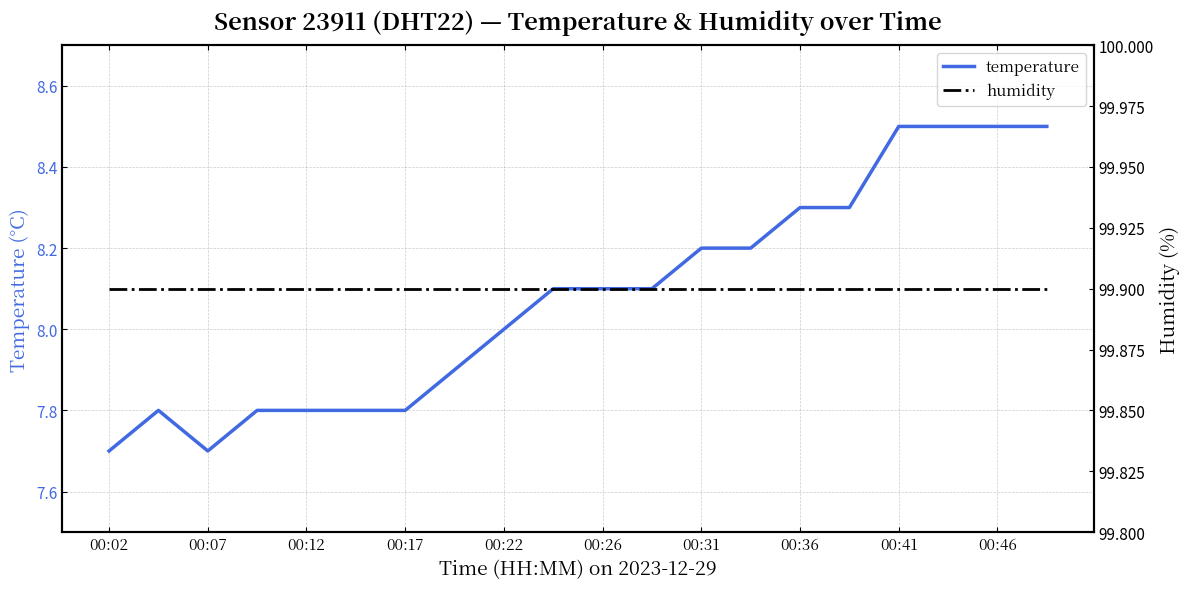

What is the maximum value for temperature?

8.5